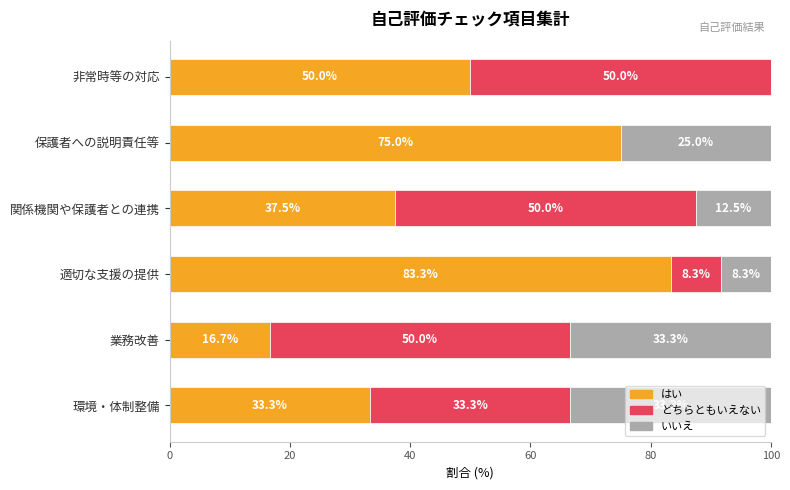

Is it true that はい equals 50.0 at 非常時等の対応?

True